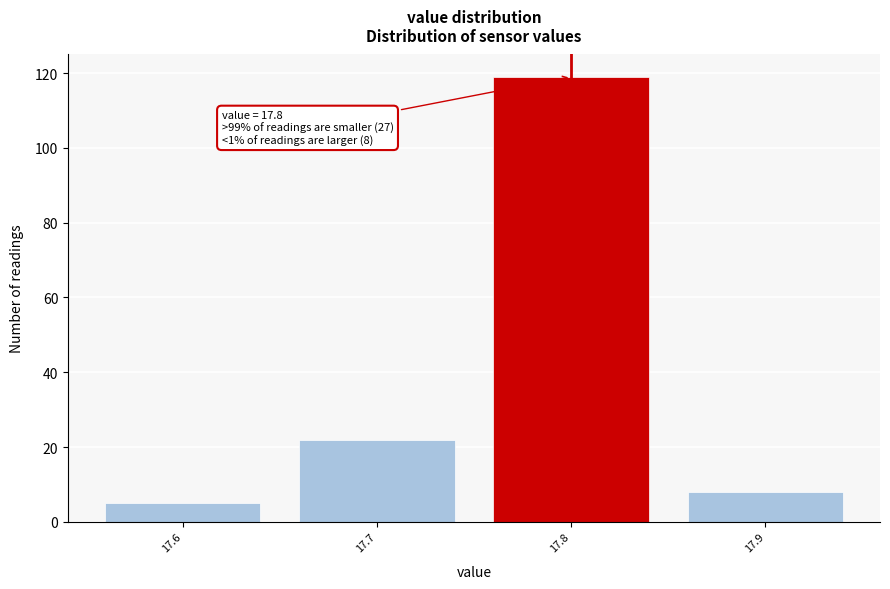

Over which range of the x-axis is the bar tallest?

17.75 to 17.85